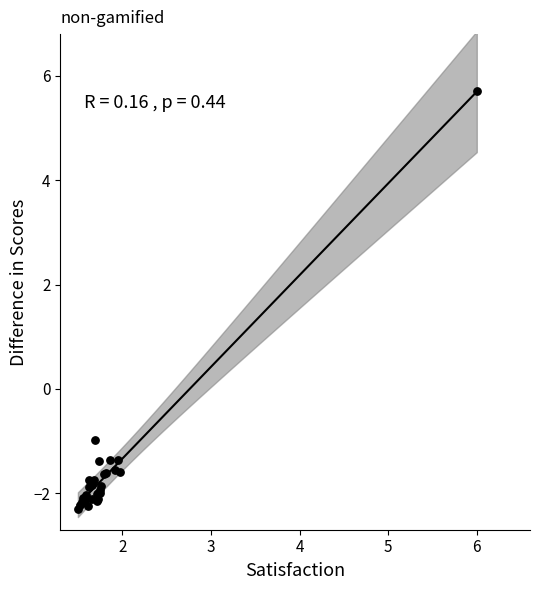

What Y value in the scatter plot is closest to 1?

-1.0